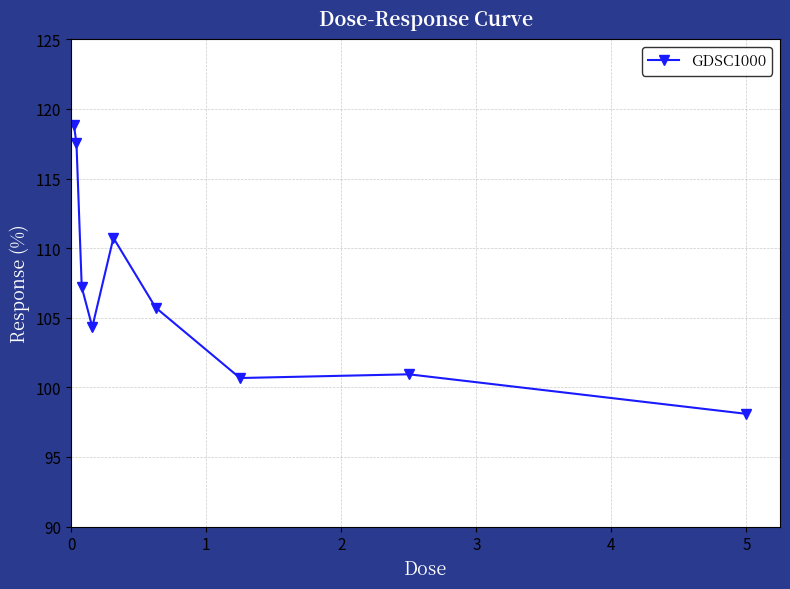

What is the value of the 1st point from the left?

118.9